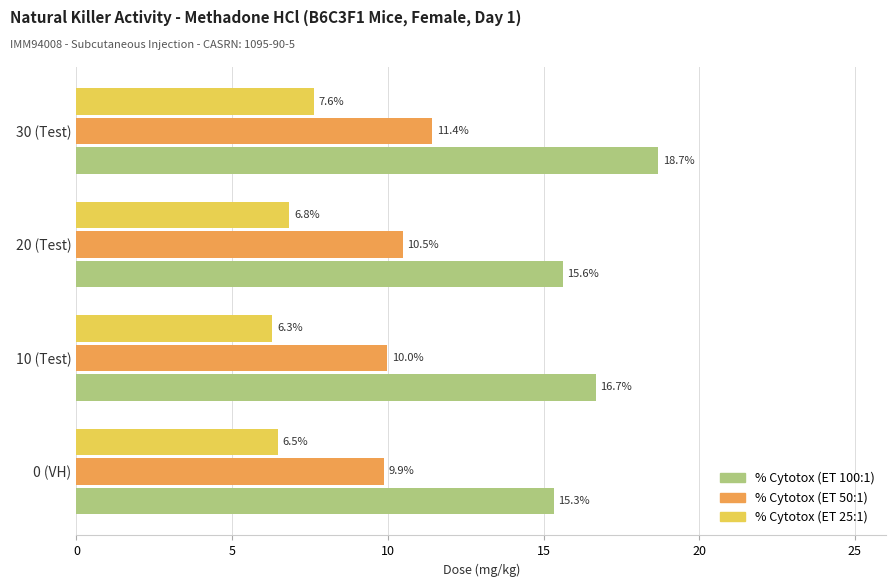

What is the sum of all % Cytotox (ET 100:1) values?

66.3